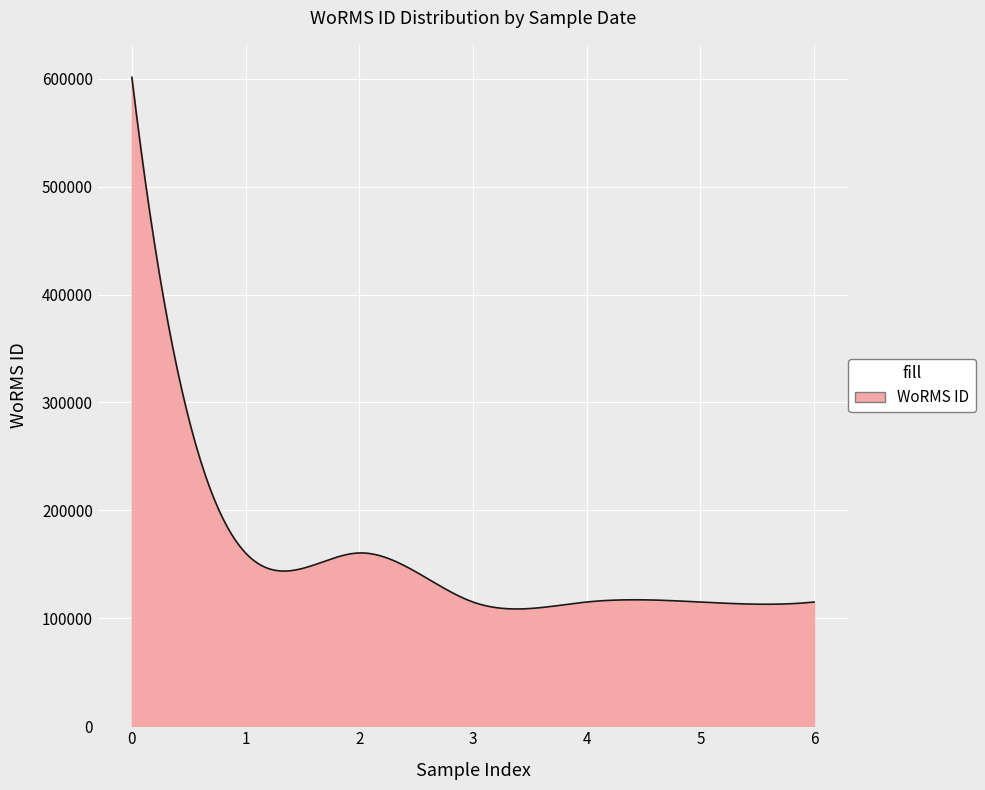

What is the maximum value shown in the chart?

601284.0